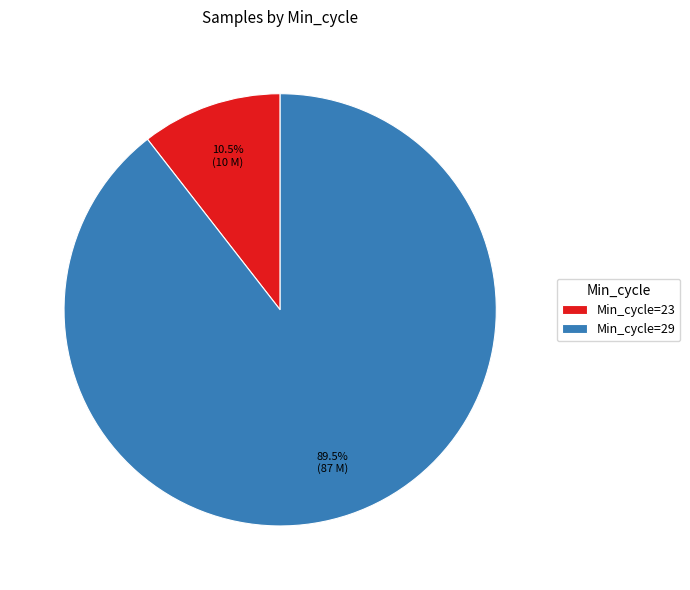

Which has a higher value, Min_cycle=29 or Min_cycle=23?

Min_cycle=29